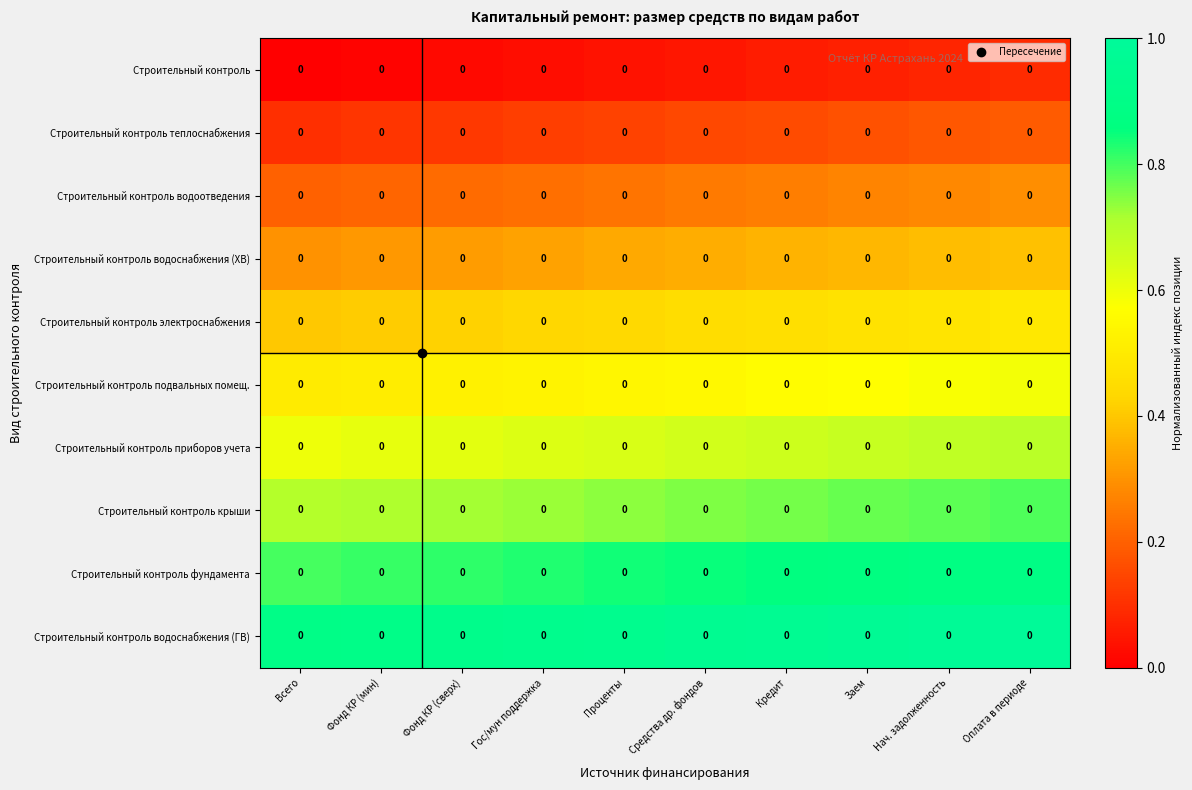

Is it true that Строительный контроль теплоснабжения equals 0.1 at Средства др. фондов?

False